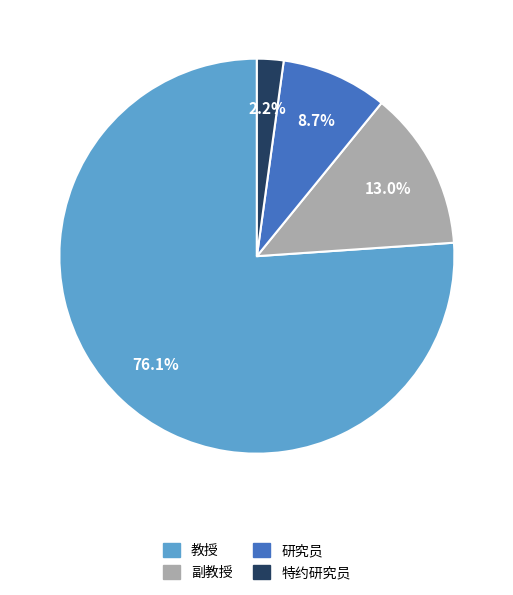

How many slices are in this pie chart?

4